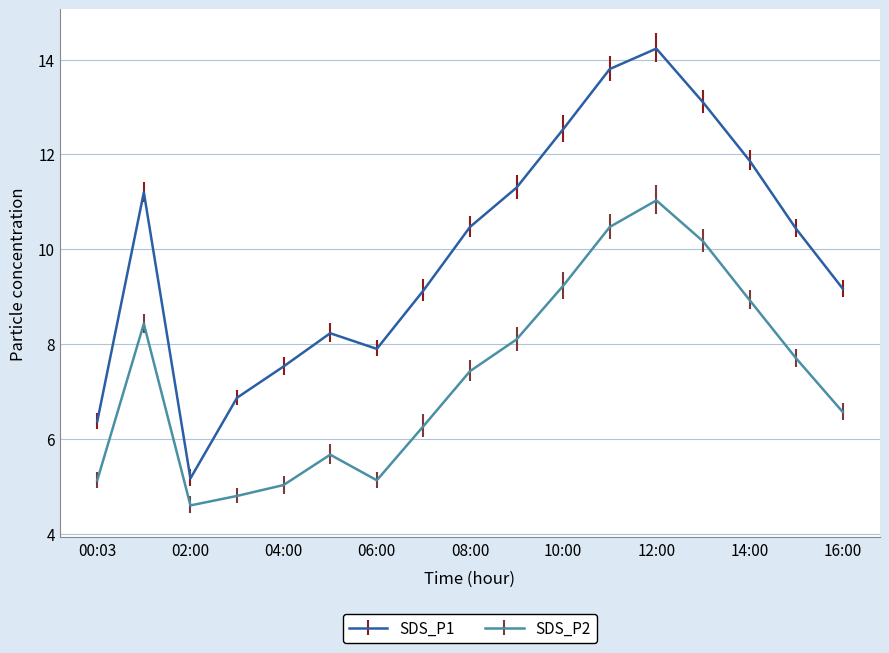

What is the highest value of the SDS_P1 series?

14.2